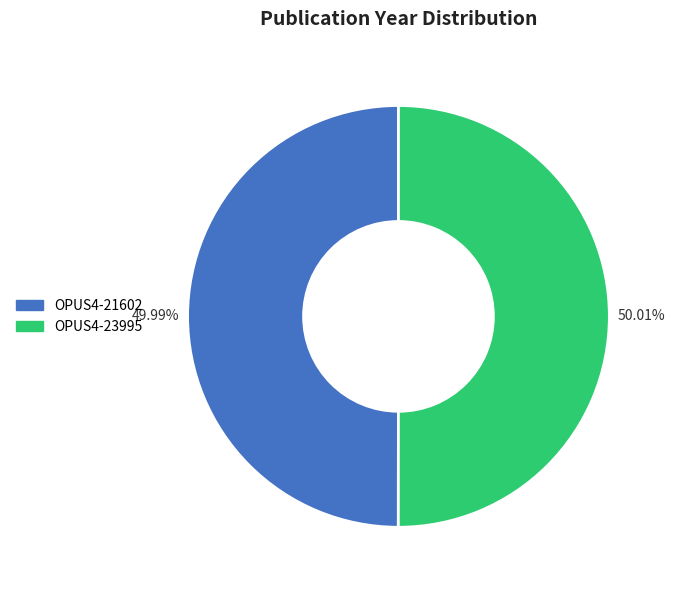

Do OPUS4-21602 and OPUS4-23995 together represent more than half of the pie?

Yes